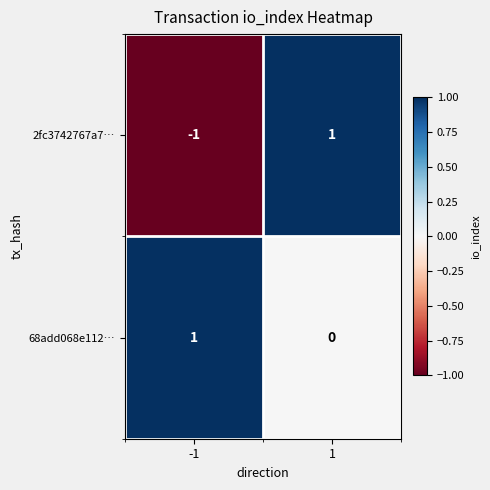

Is it true that 2fc3742767a7… equals 0 at 1?

False